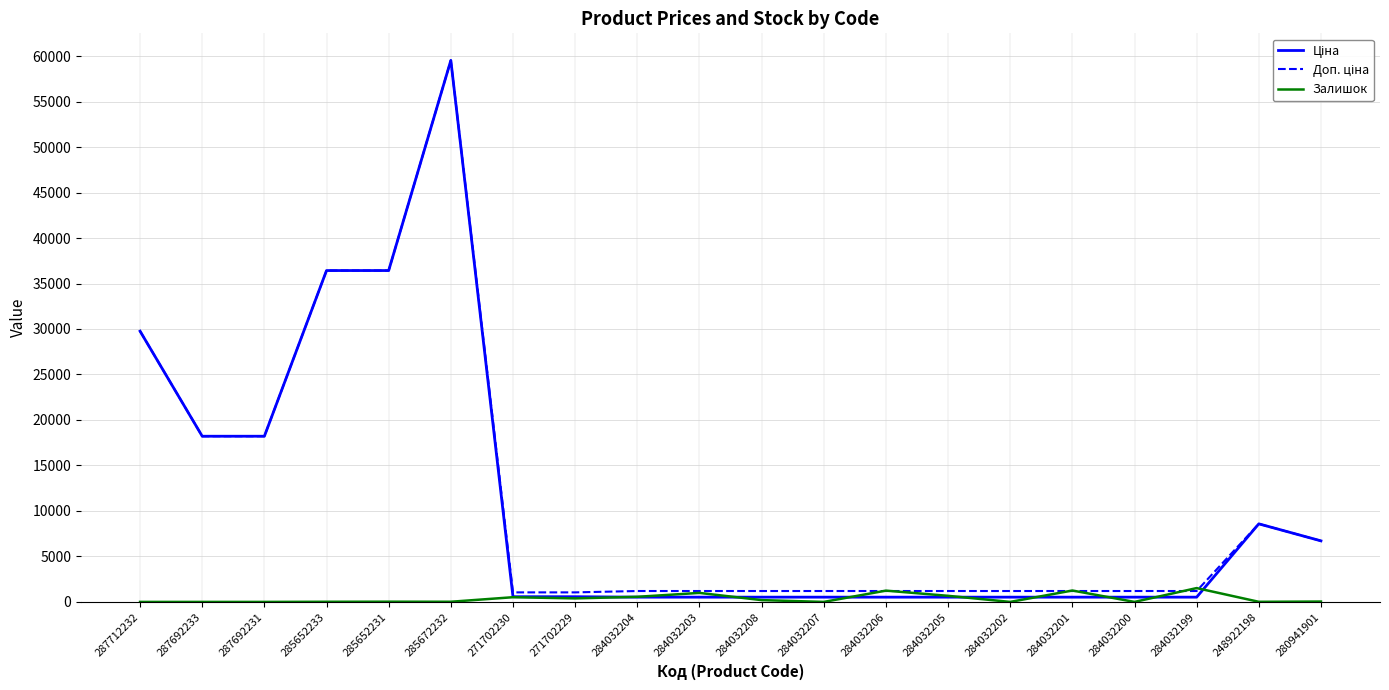

What is the sum of the Залишок values at 284032201 and 285672232?

1269.0